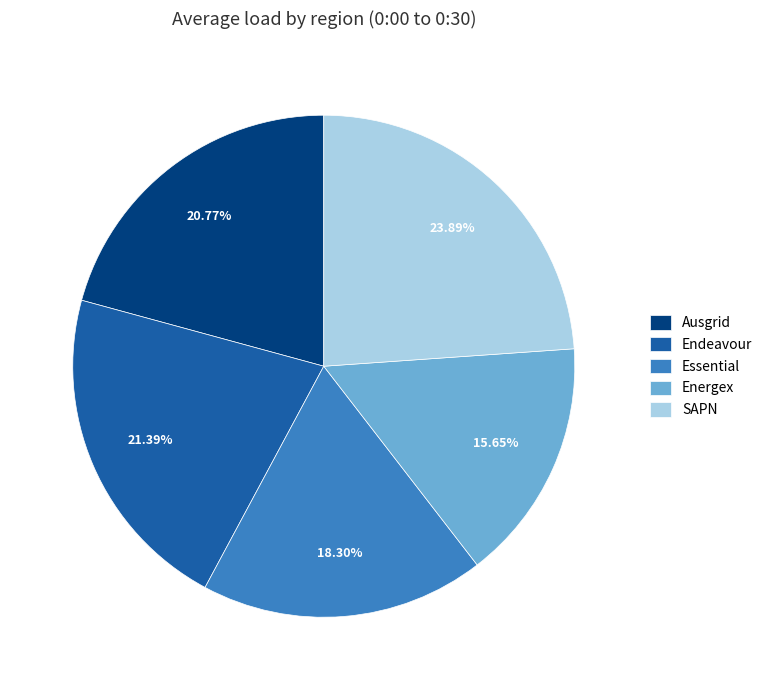

What is the total percentage of Energex and Endeavour?

37.0%